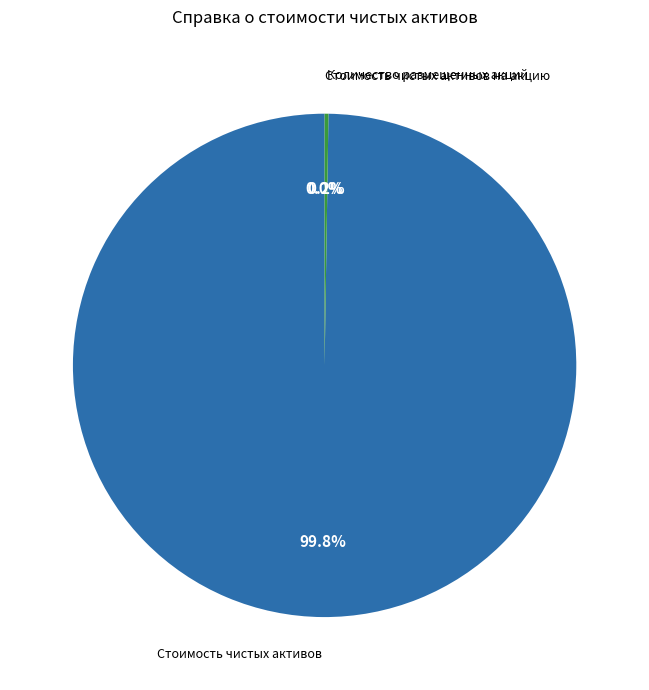

What percentage is NOT represented by Стоимость чистых активов?

0.2%